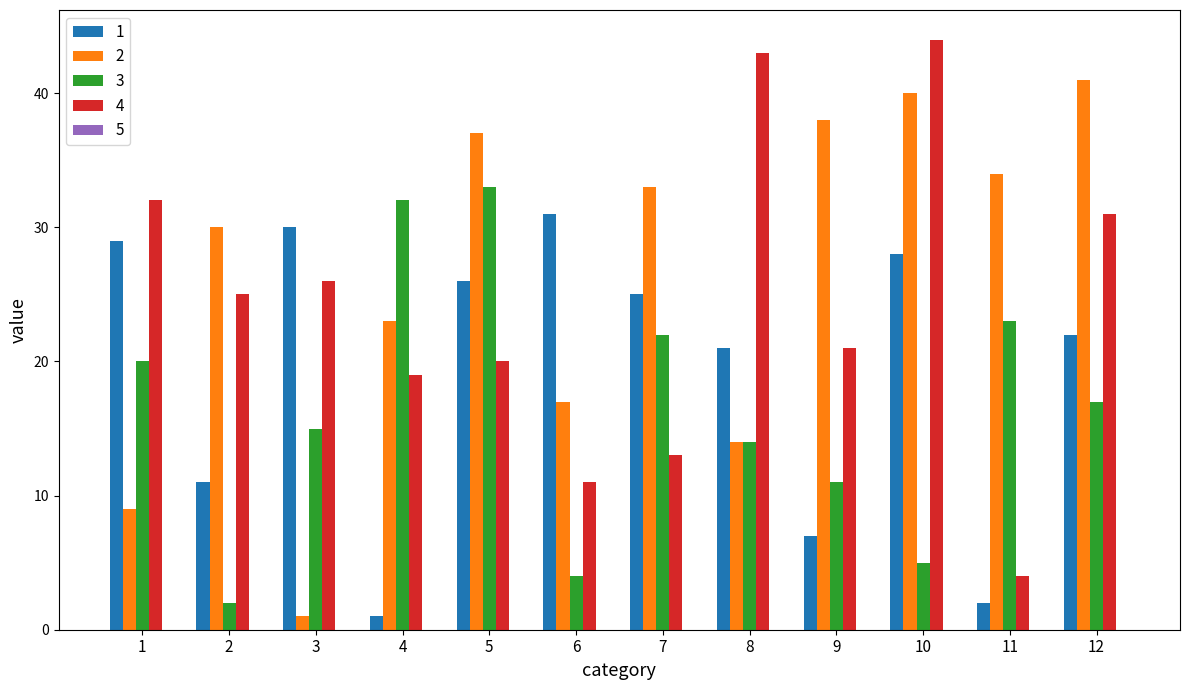

What is the greatest value displayed?

44